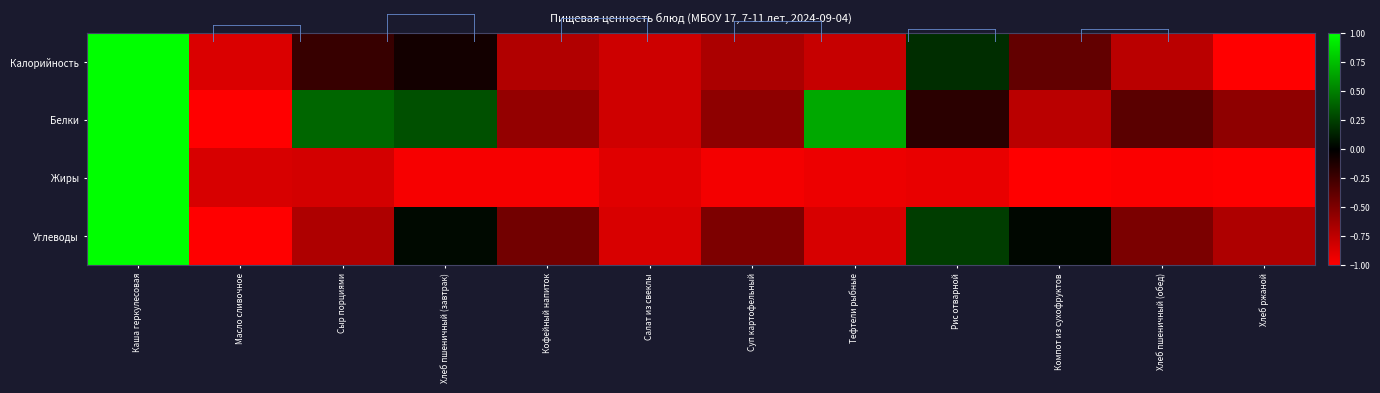

At which category is the sum across all series the highest?

Каша геркулесовая